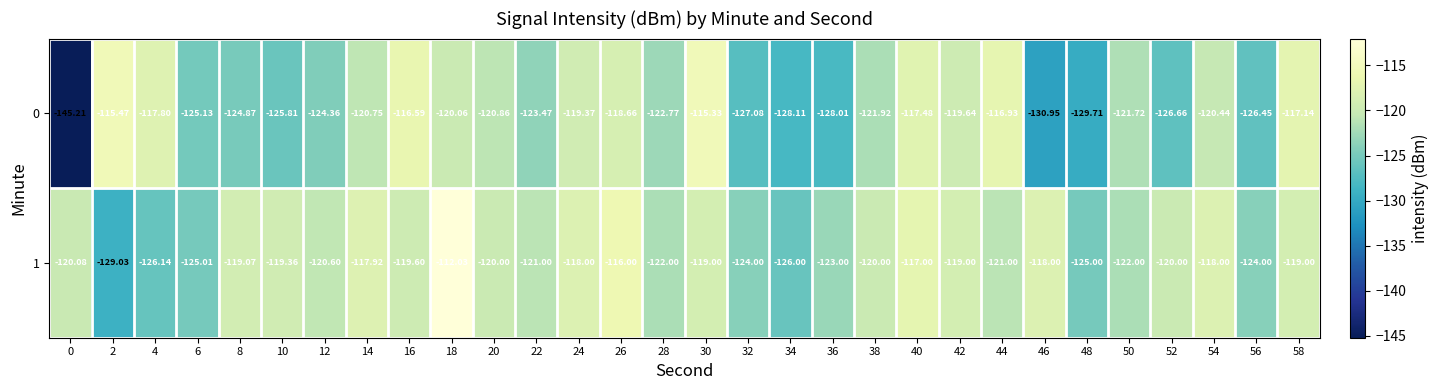

How many series are shown in this chart?

2